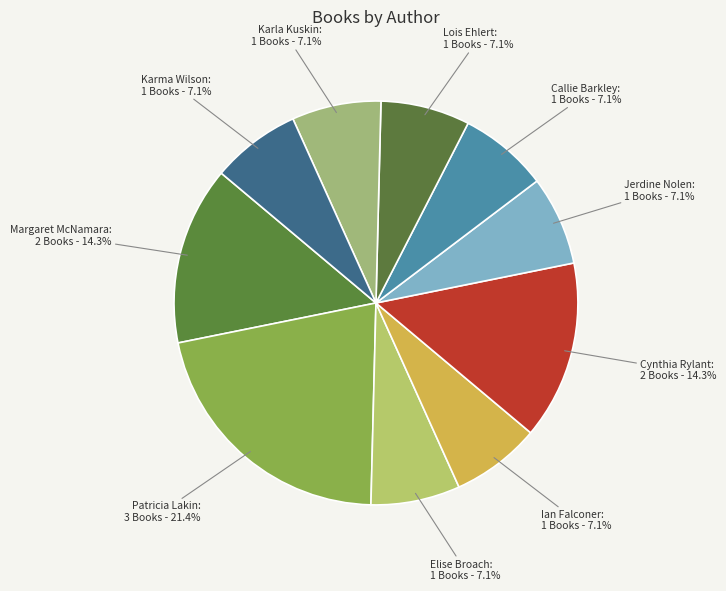

What percentage is the Patricia Lakin slice, to the nearest percent?

21%